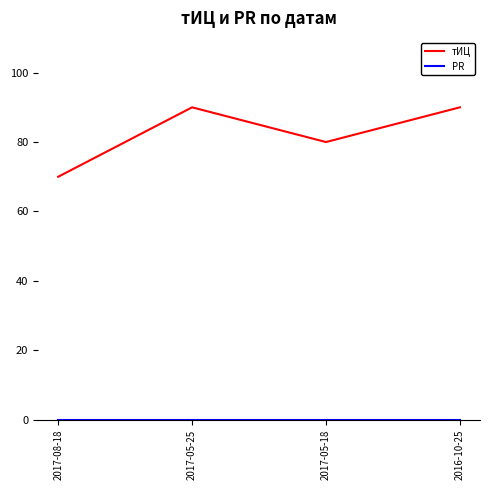

Which series has the largest total across all categories?

тИЦ